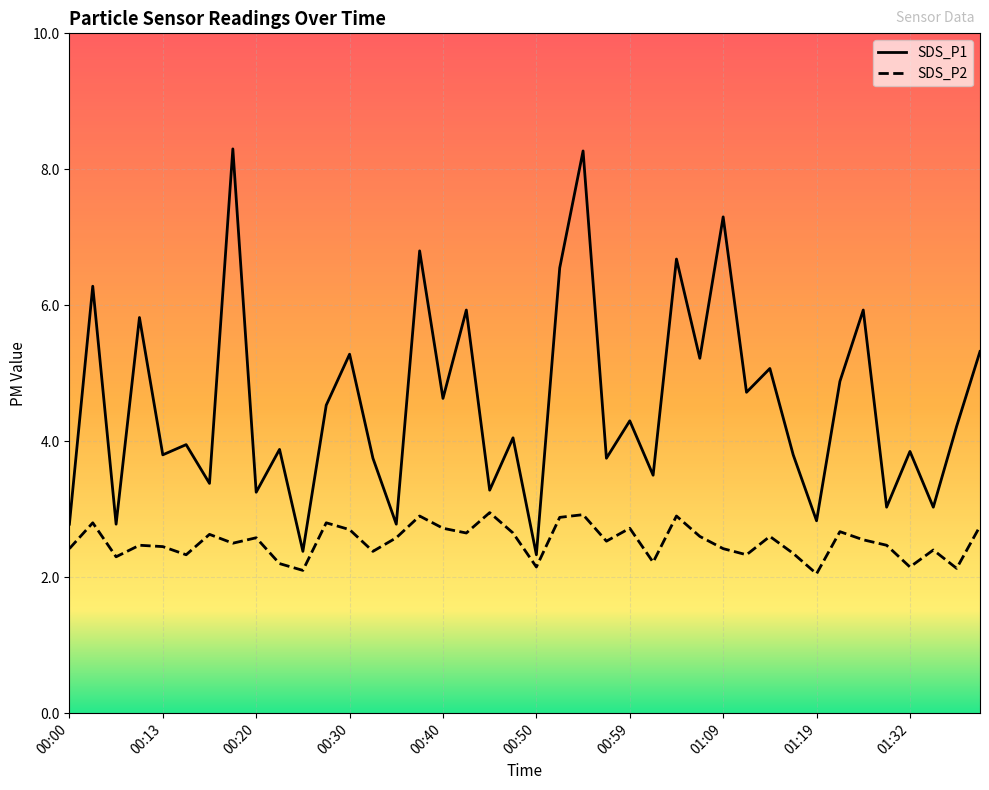

What are all the series names shown in the legend?

SDS_P1, SDS_P2